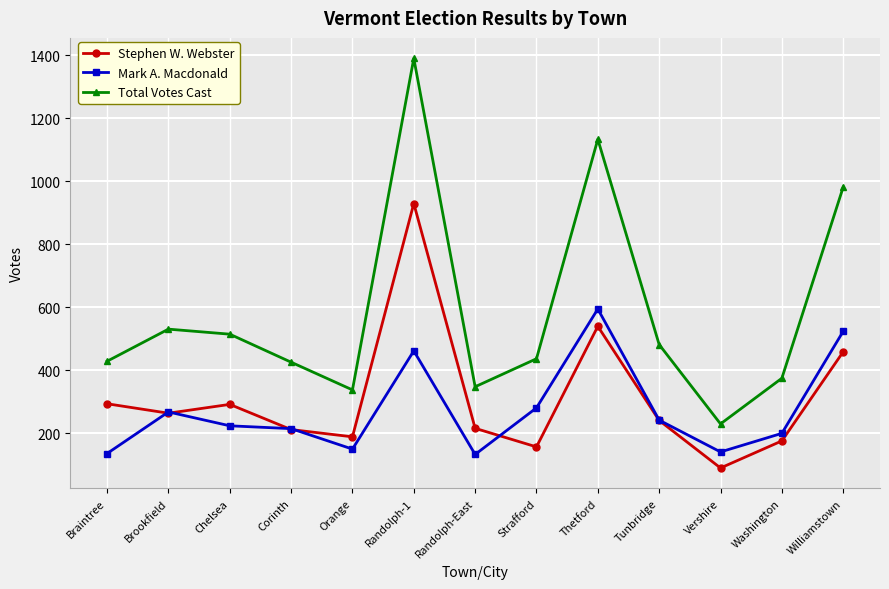

At which category is the sum across all series the highest?

Randolph-1